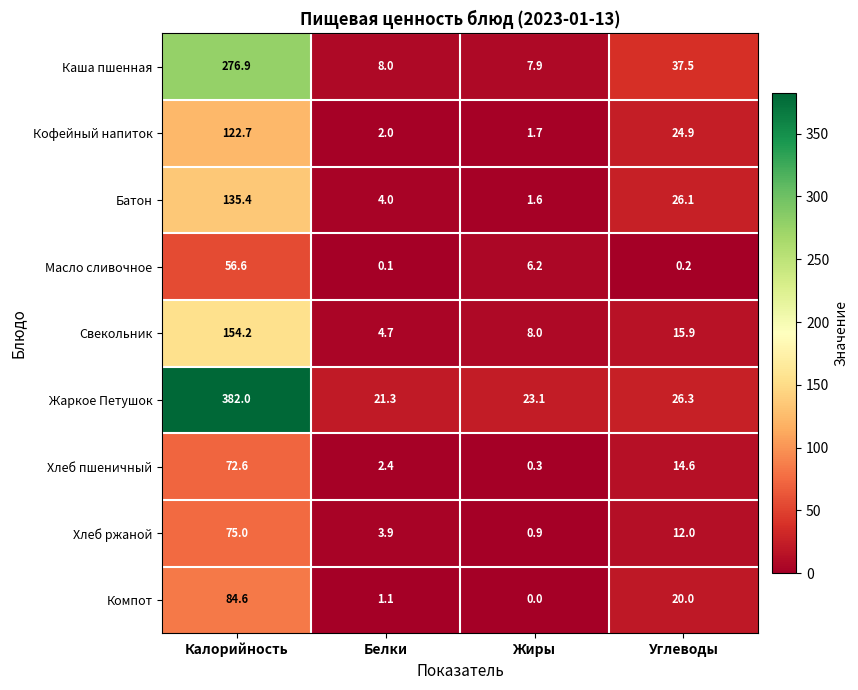

The Батон series shows 220.0 at Калорийность. True or false?

False